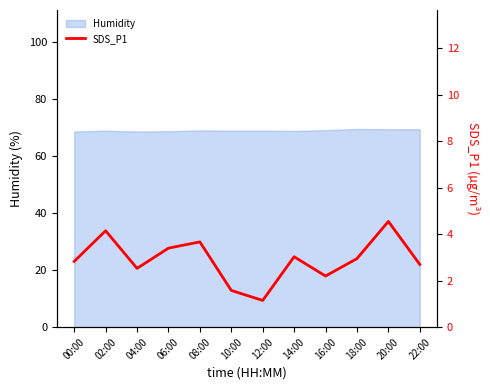

List the labels in order of value, largest first.

20:00, 02:00, 08:00, 06:00, 14:00, 18:00, 00:00, 22:00, 04:00, 16:00, 10:00, 12:00